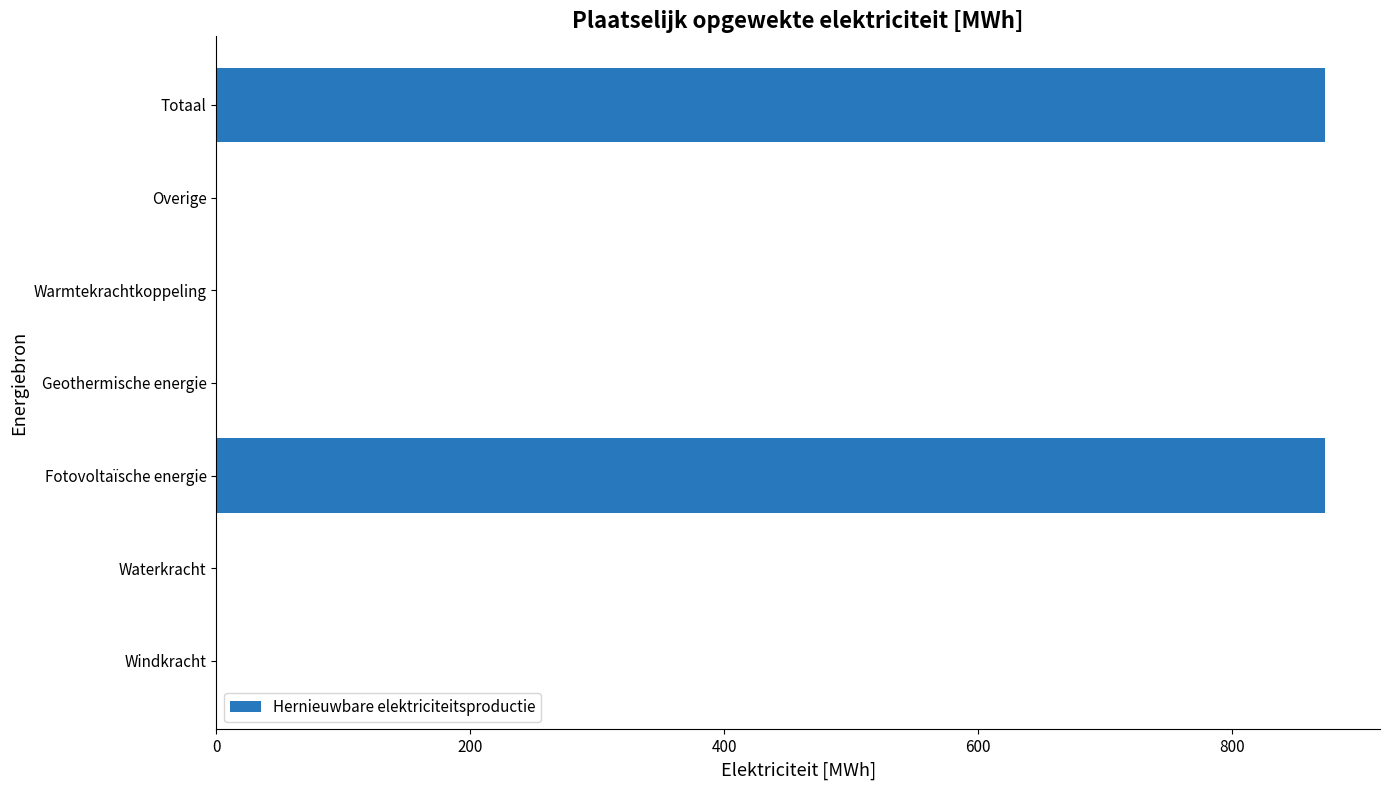

Reading bottom to top, extract all data points from this chart.

Windkracht=0.0	Waterkracht=0.0	Fotovoltaïsche energie=873.0	Geothermische energie=0.0	Warmtekrachtkoppeling=0.0	Overige=0.0	Totaal=873.0